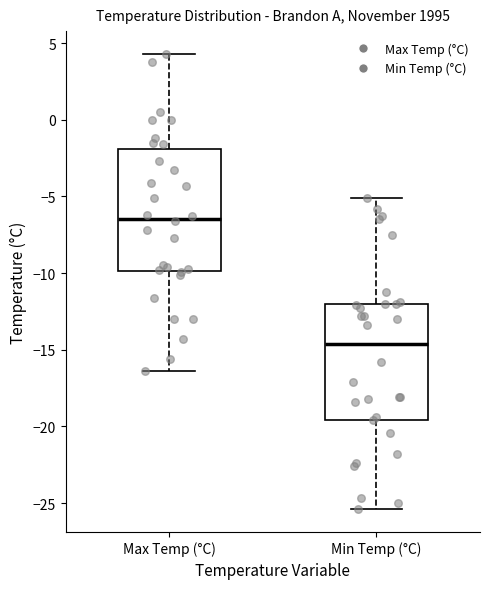

Reading left to right, transcribe this box plot: for each box, give where its median line is, the range the box spans, and where its two whiskers end, as read against the y-axis. The values are not printed on the chart, so give them approximately, as read against the axis.

Max Temp (°C): median -6.5, box -10.0 to -2.0, whiskers -16.5 to 4.5
Min Temp (°C): median -14.5, box -19.5 to -12.0, whiskers -25.5 to -5.0